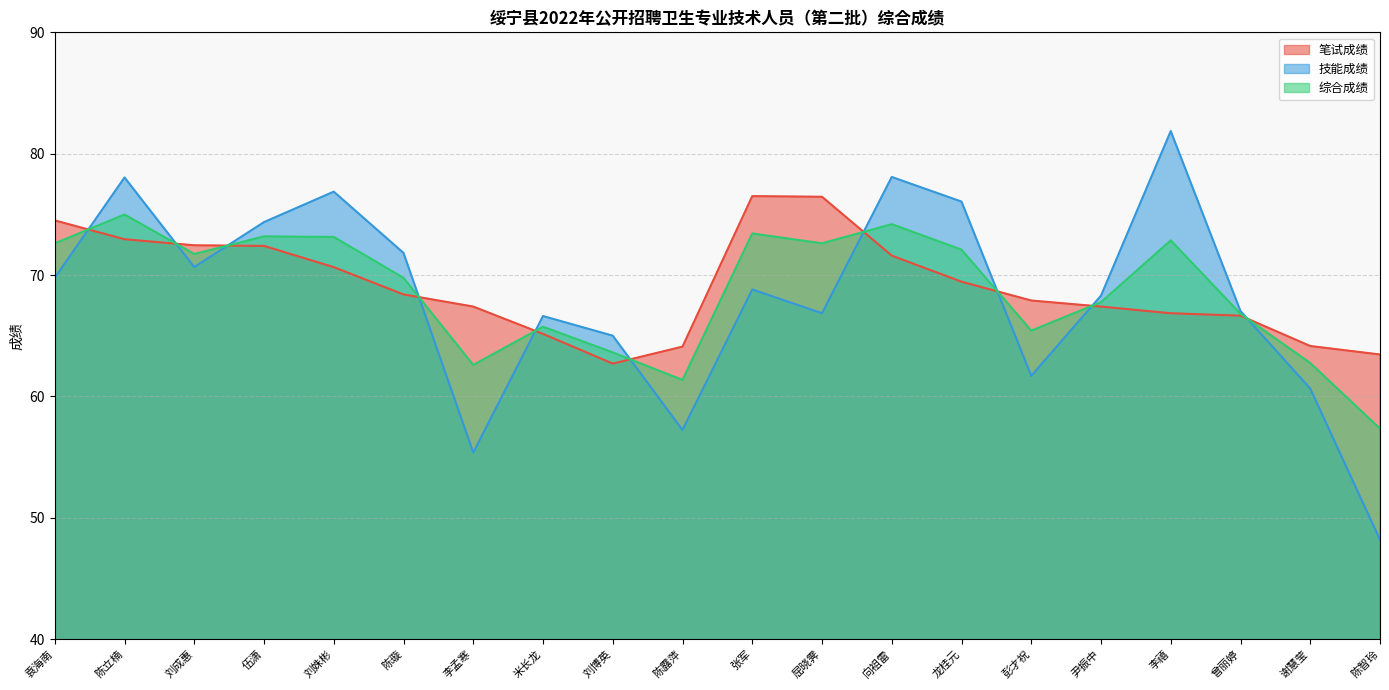

How many lines are shown in the chart?

3